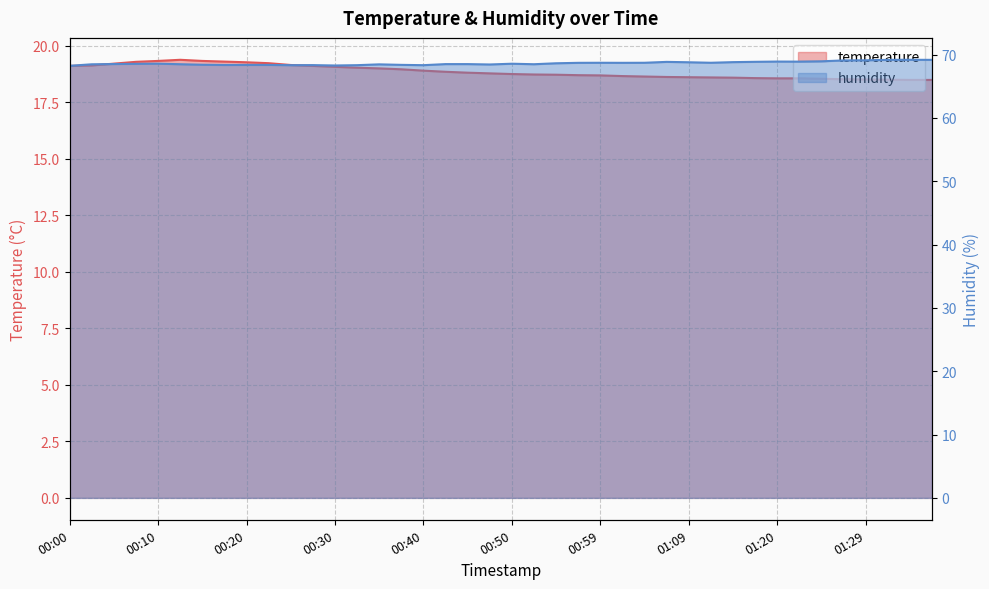

What is the sum of the temperature values at 01:09 and 01:27?

37.1